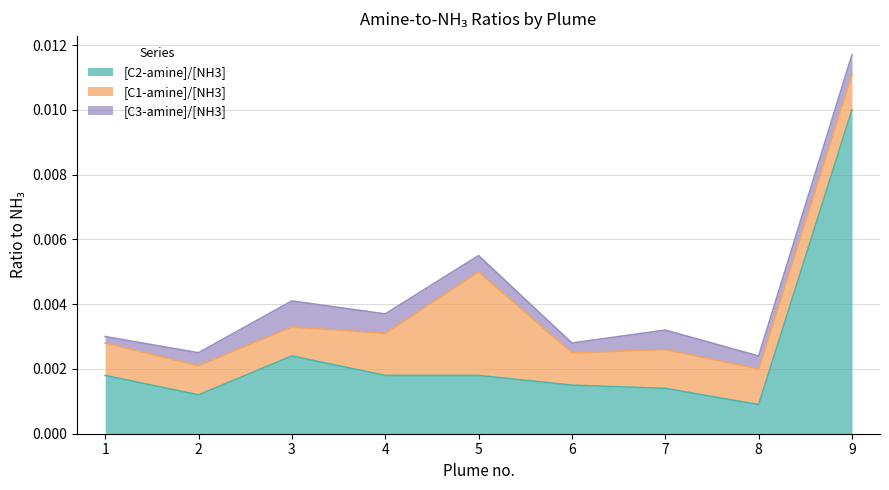

At which label is [C2-amine]/[NH3] closest to 0?

8